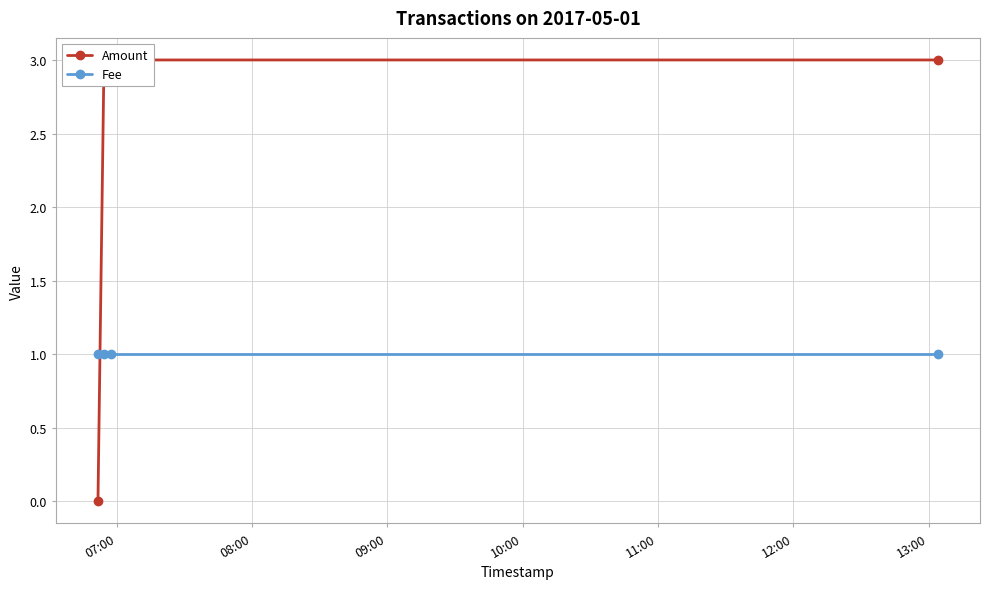

The Amount series shows 5 at 08:00. True or false?

False